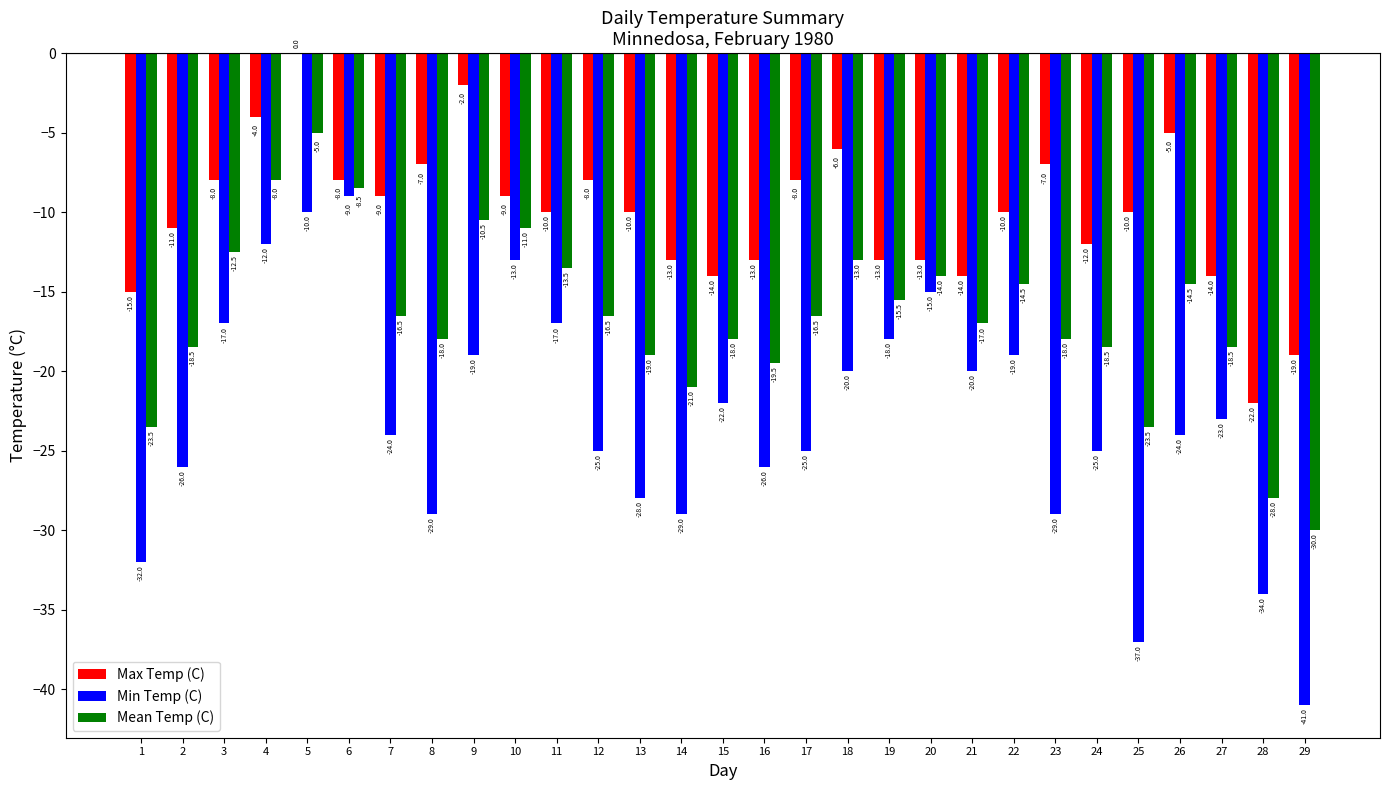

How many data points in Max Temp (C) are above -10?

13